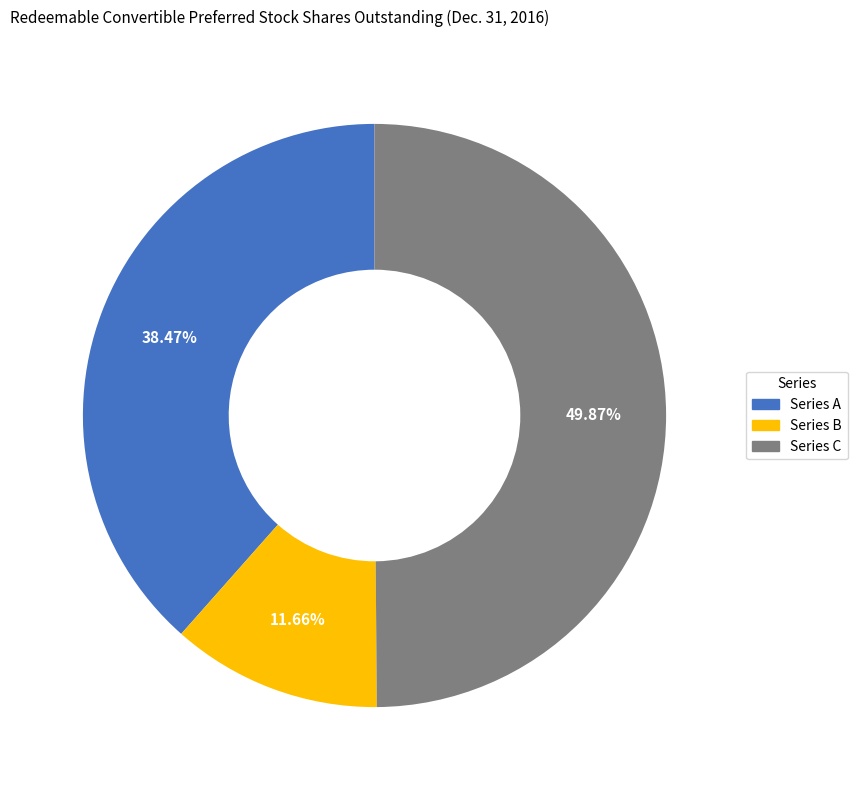

How many segments does this pie chart have?

3